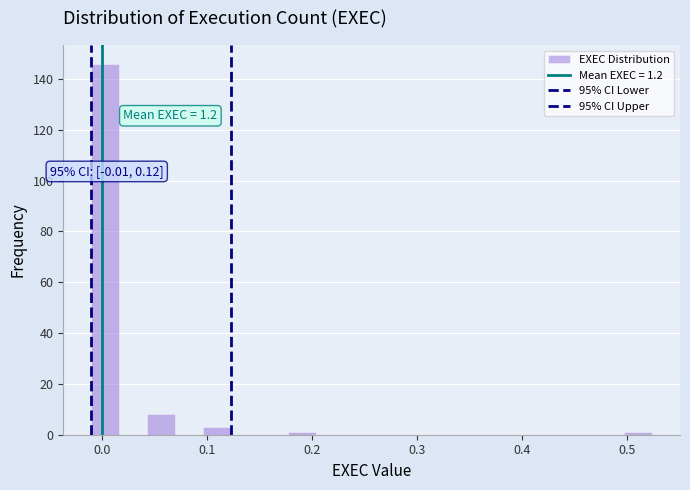

Around what value on the x-axis is the tallest bar? Give the approximate position of its centre, as read against the axis.

0.00